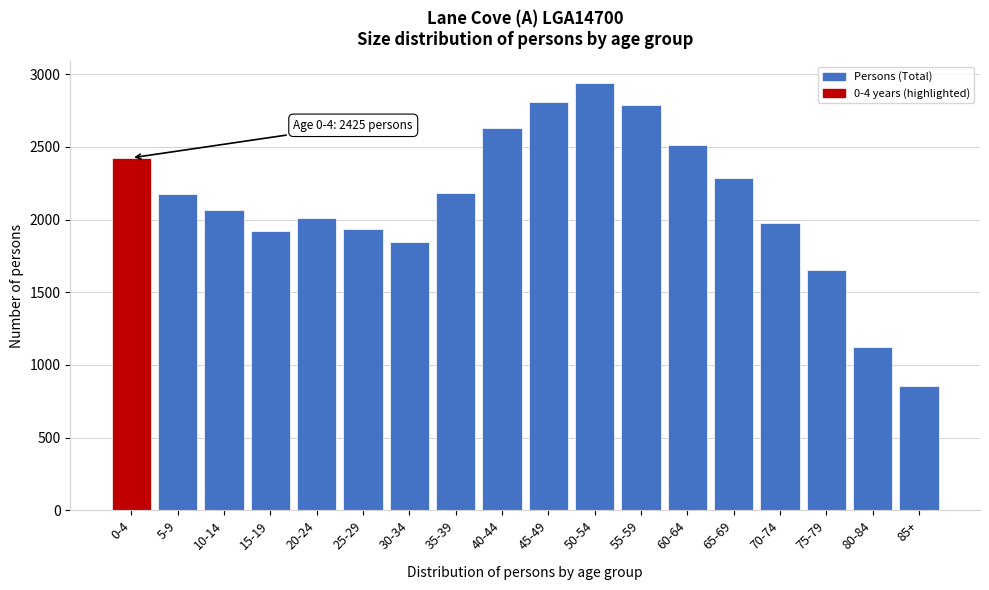

Is it true that the value at 20-24 is 824?

False